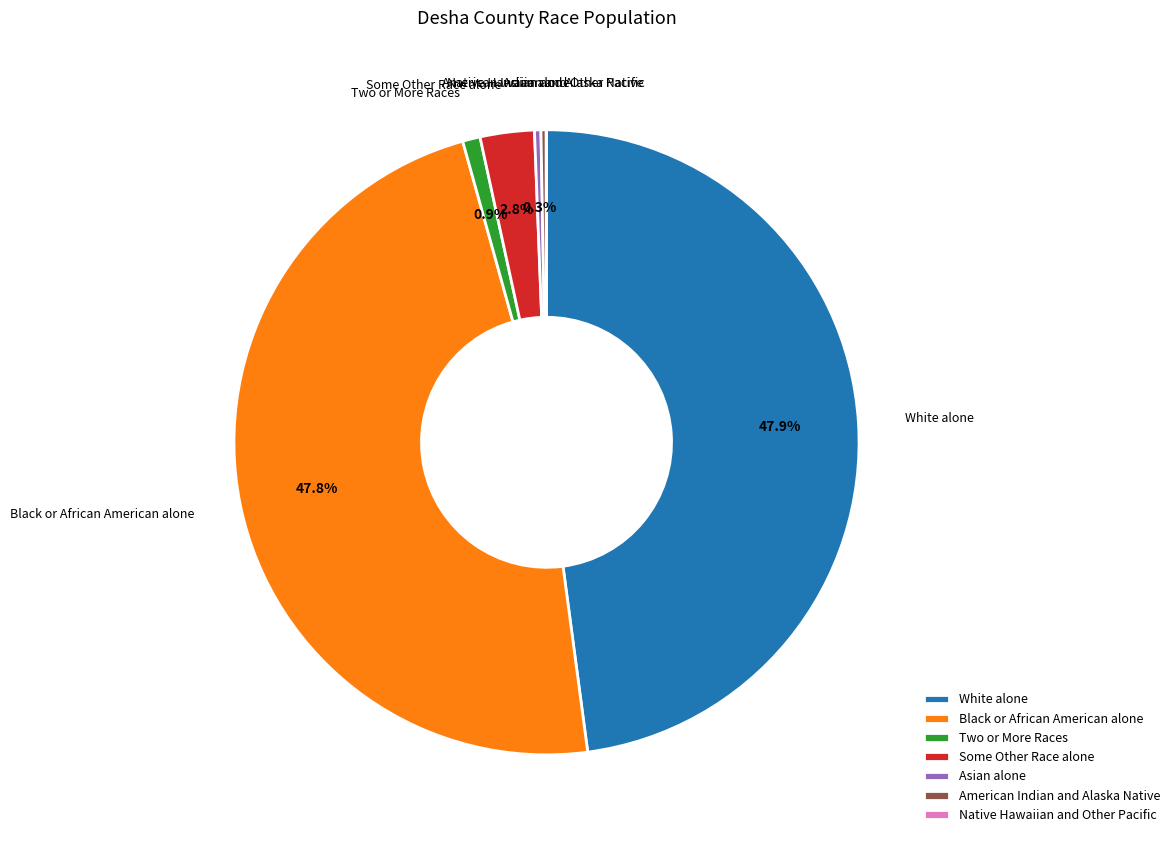

Does any single category account for the majority?

No